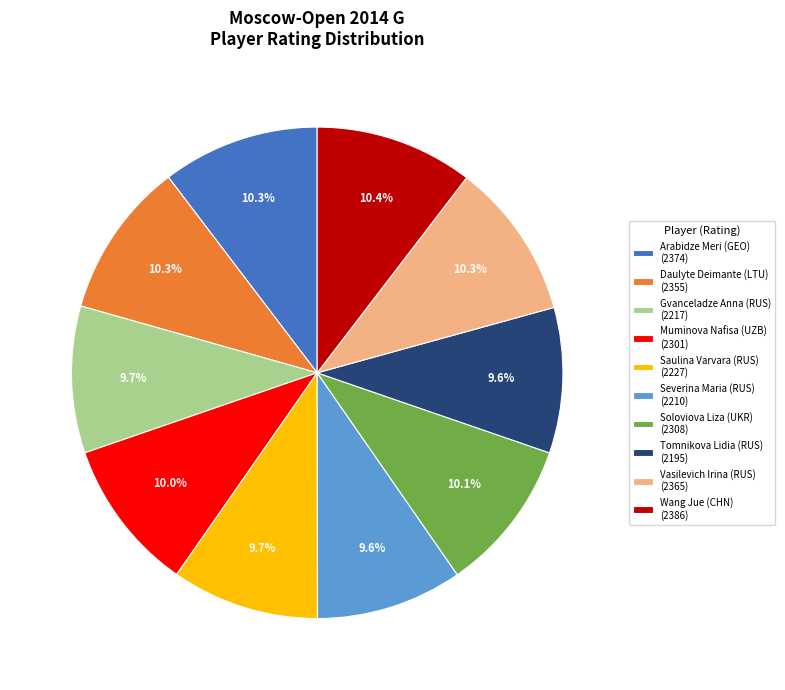

What is the ratio of the value at Soloviova Liza (UKR) (2308) to the value at Muminova Nafisa (UZB) (2301)?

1.0